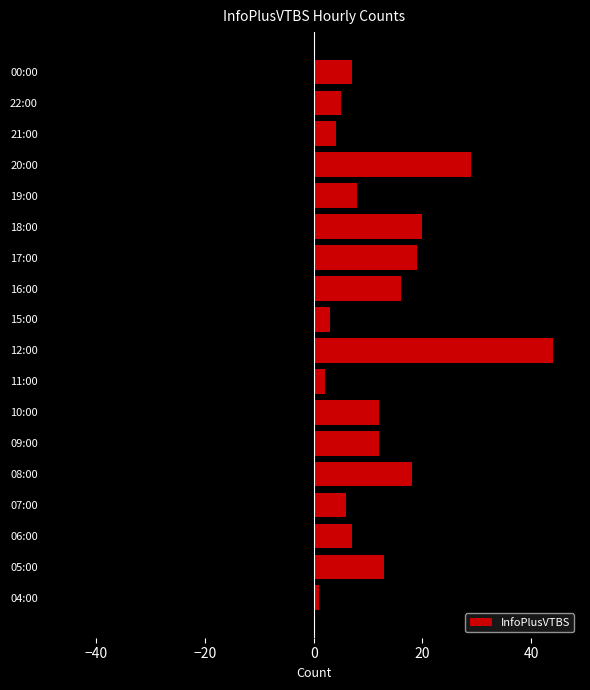

Does the chart contain stacked bars?

No